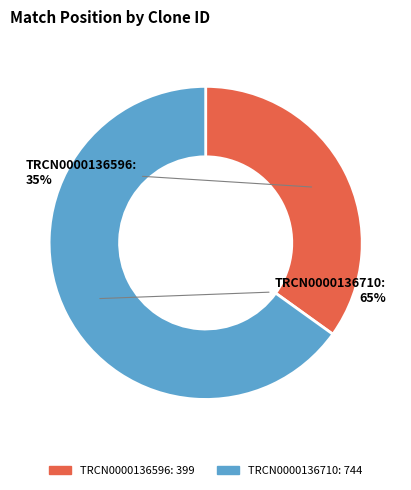

Between TRCN0000136710 and TRCN0000136596, which is larger?

TRCN0000136710